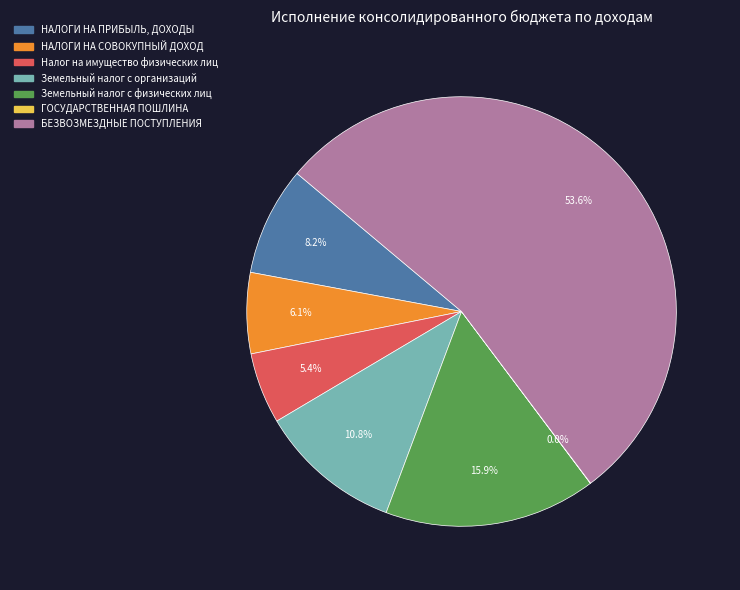

What is the ratio of the value at Налог на имущество физических лиц to the value at Земельный налог с организаций?

0.5